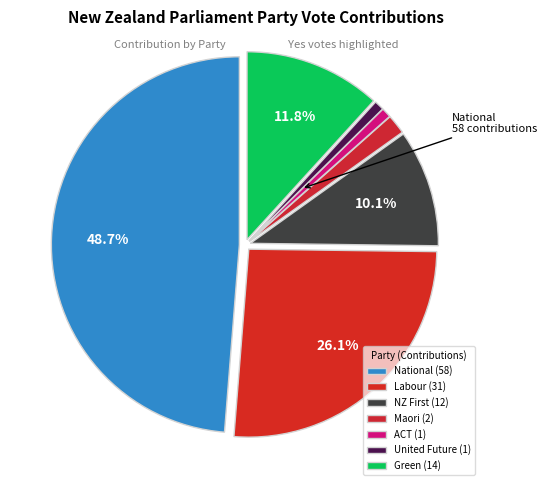

How many slices are in this pie chart?

7